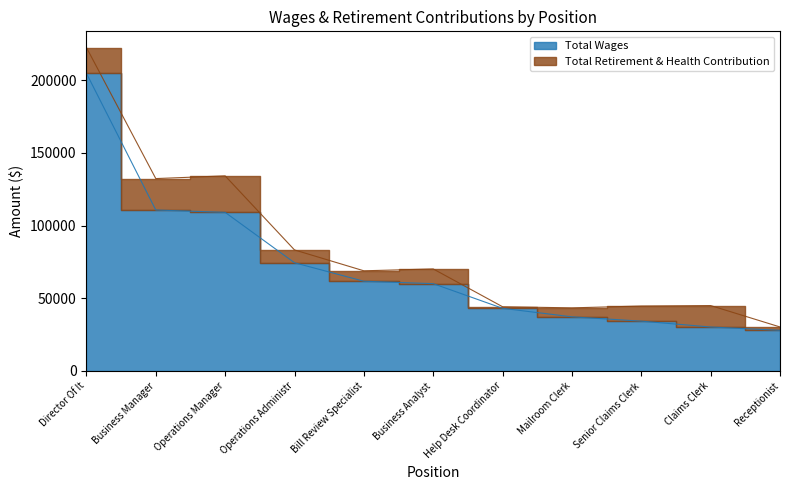

What is the change in value from Director Of It to Operations Administr?

-130364